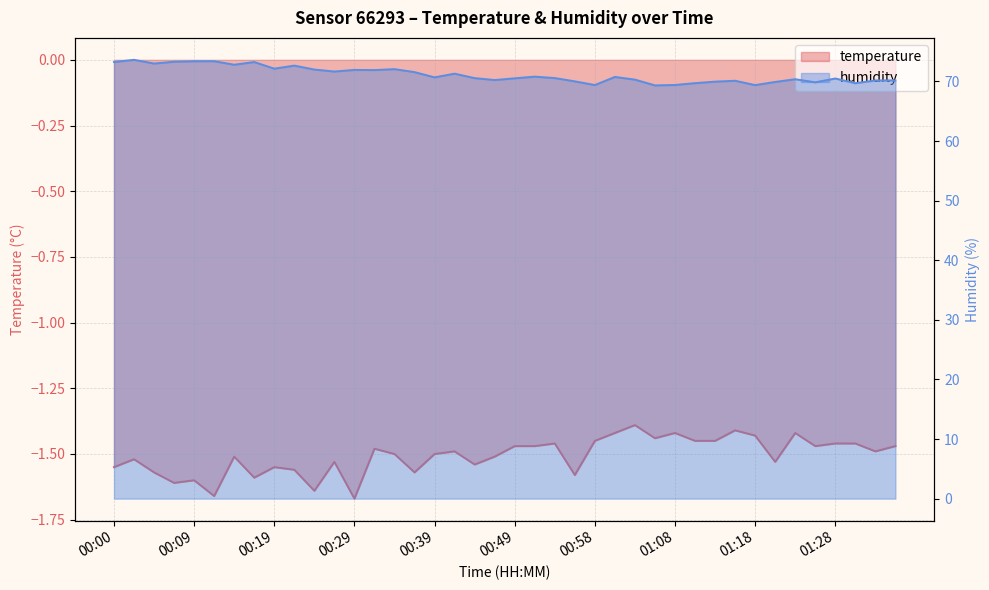

Which series has the largest range (max minus min)?

humidity